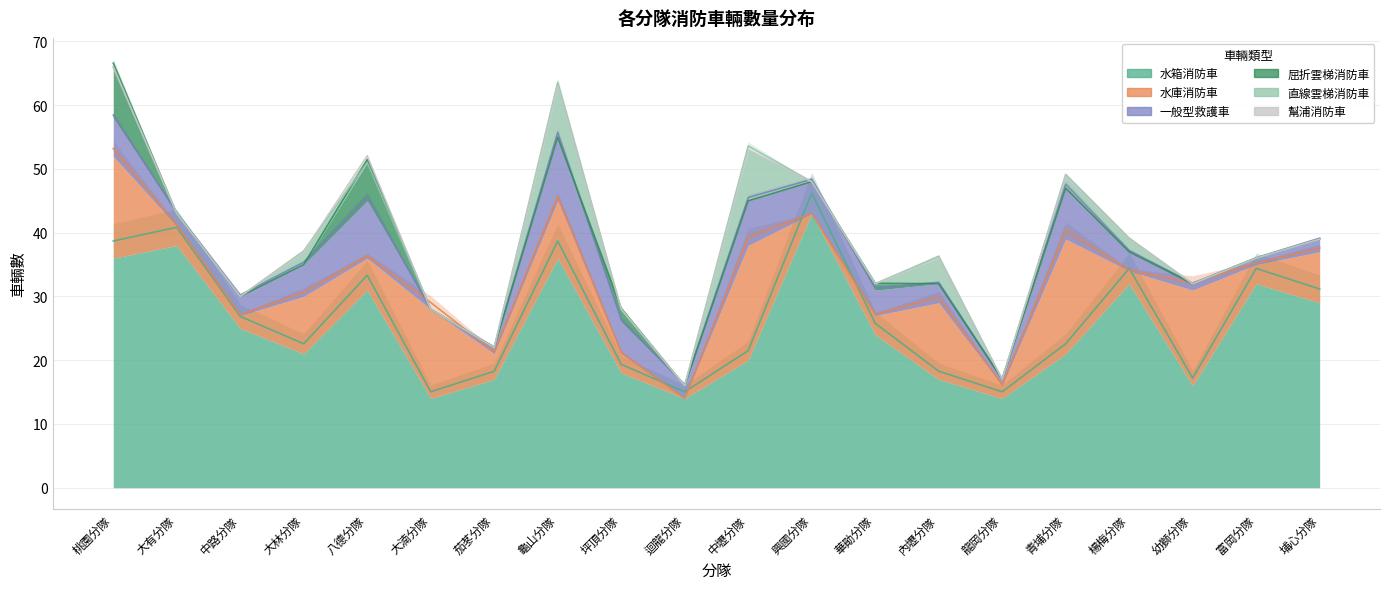

What is the label of the 20th point from the right?

桃園分隊